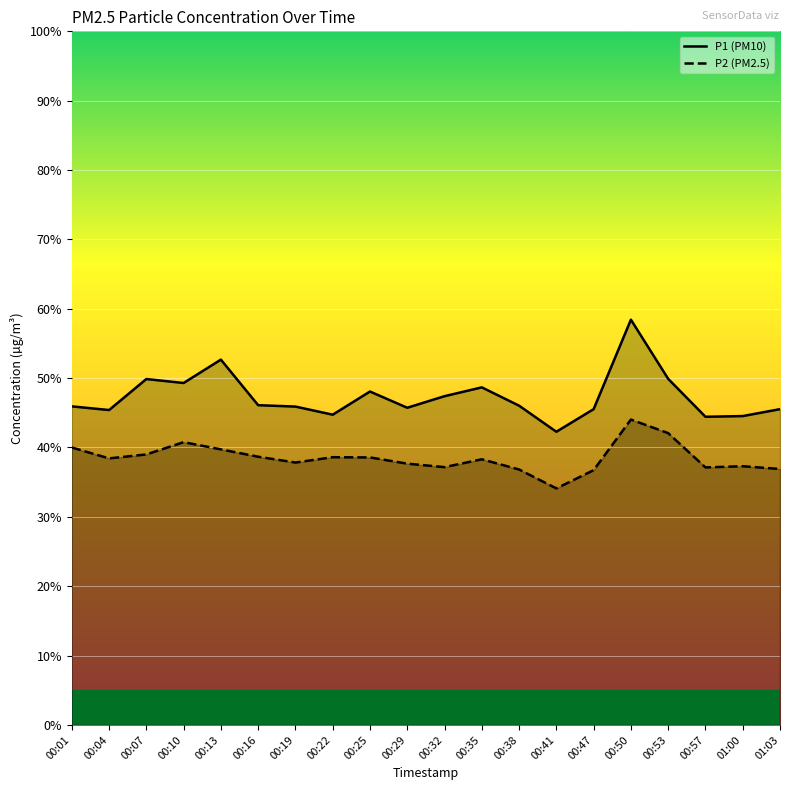

True or false: P2 (PM2.5) and P1 (PM10) intersect in this chart.

False